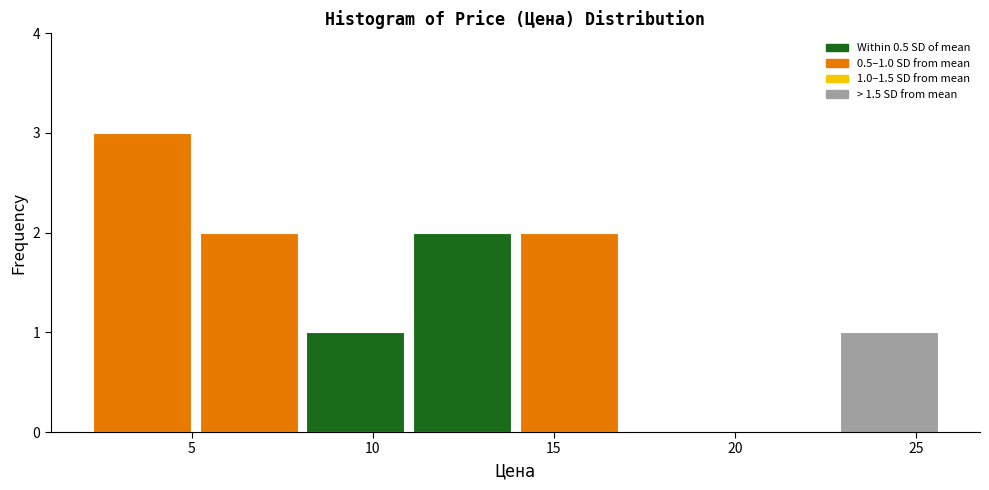

Which range on the x-axis has the tallest bar?

2.0 to 5.0